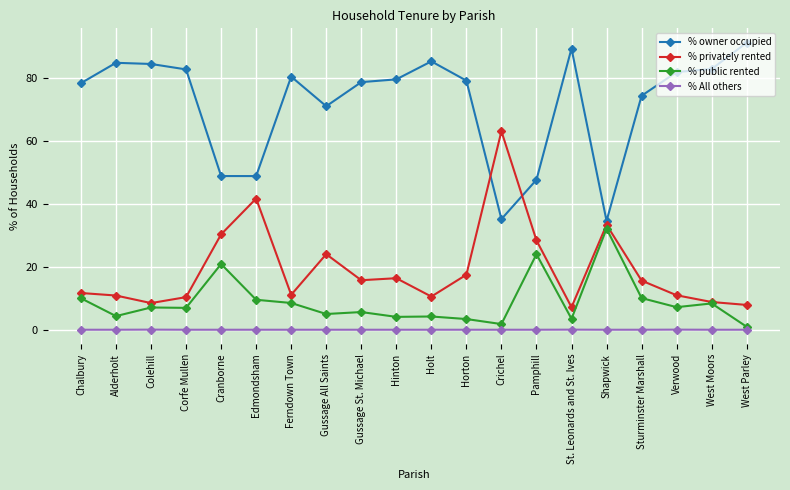

Rank the series by their maximum value, from highest to lowest.

% owner occupied, % privately rented, % public rented, % All others